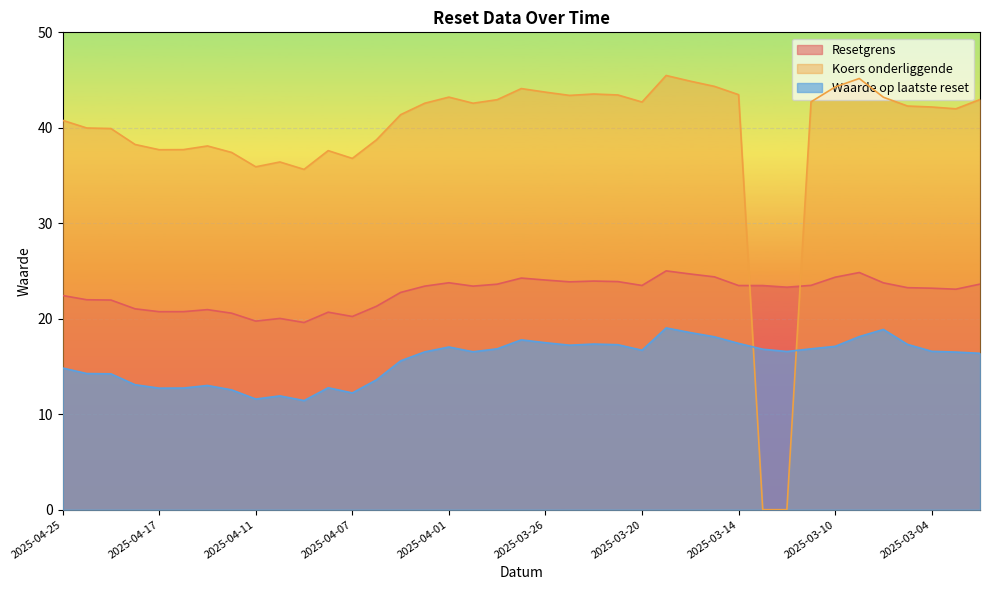

True or false: Koers onderliggende has a value of 42.2 at 2025-03-04.

True